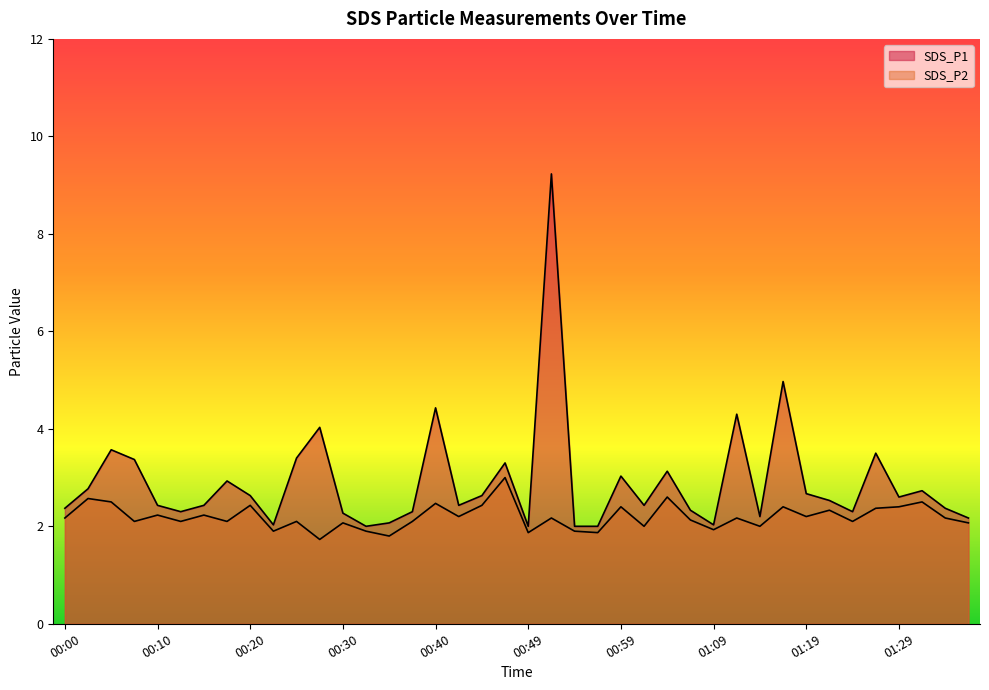

Reading right to left, transcribe all the data shown in this chart.

SDS_P1: 2.2	2.4	2.7	2.6	3.5	2.3	2.5	2.7	5.0	2.2	4.3	2.0	2.3	3.1	2.4	3.0	2.0	2.0	9.2	2.0	3.3	2.6	2.4	4.4	2.3	2.1	2.0	2.3	4.0	3.4	2.0	2.6	2.9	2.4	2.3	2.4	3.4	3.6	2.8	2.4
SDS_P2: 2.1	2.2	2.5	2.4	2.4	2.1	2.3	2.2	2.4	2.0	2.2	1.9	2.1	2.6	2.0	2.4	1.9	1.9	2.2	1.9	3.0	2.4	2.2	2.5	2.1	1.8	1.9	2.1	1.7	2.1	1.9	2.4	2.1	2.2	2.1	2.2	2.1	2.5	2.6	2.2